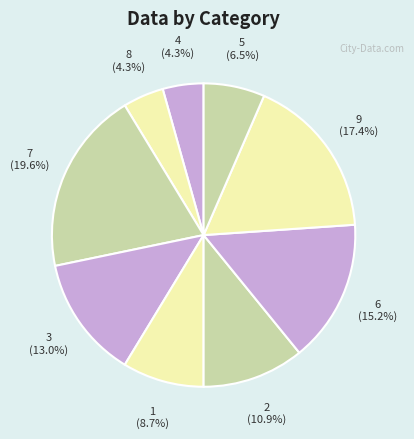

Combined, do 8 and 2 account for over 50%?

No